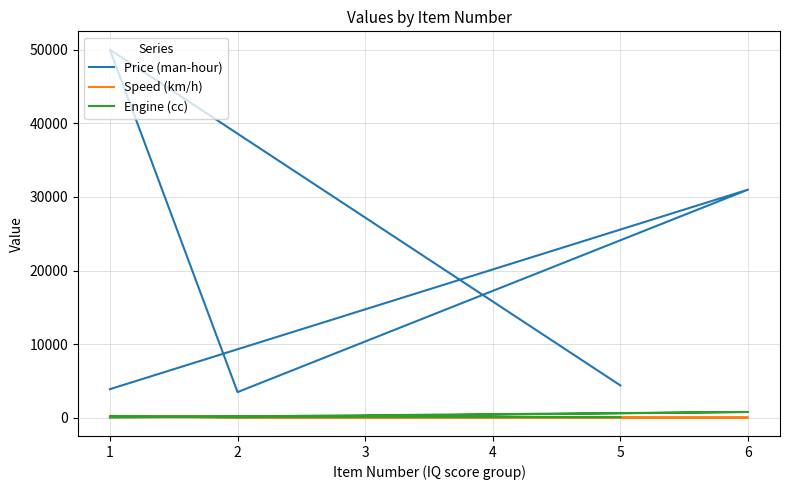

Is the value of Price (man-hour) at 1 greater than the value of Engine (cc) at 2?

Yes